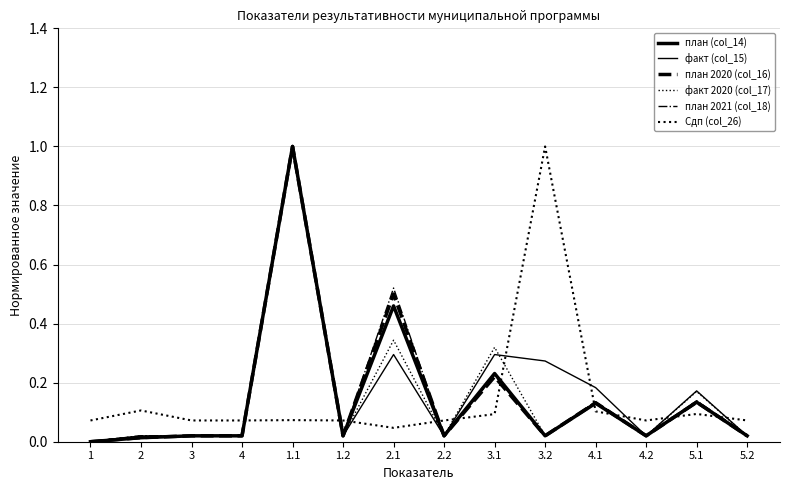

What is the highest value of the план 2021 (col_18) series?

1.0